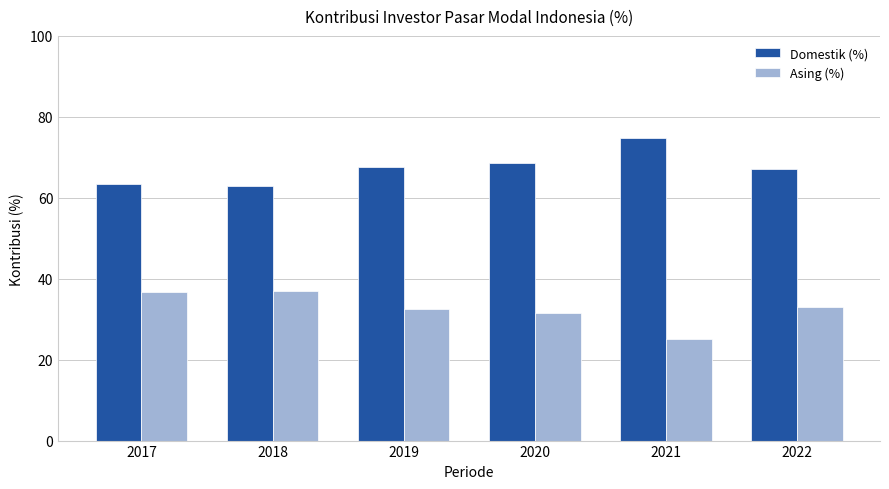

Is the value of Domestik (%) at 2020 greater than the value of Asing (%) at 2021?

Yes